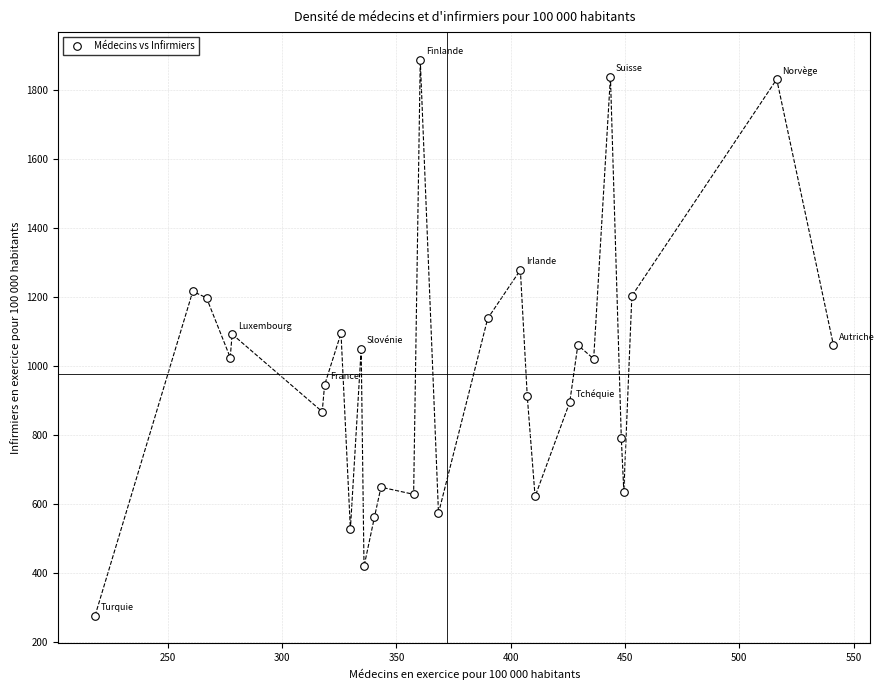

What is the range of X values (max minus min)?

323.0